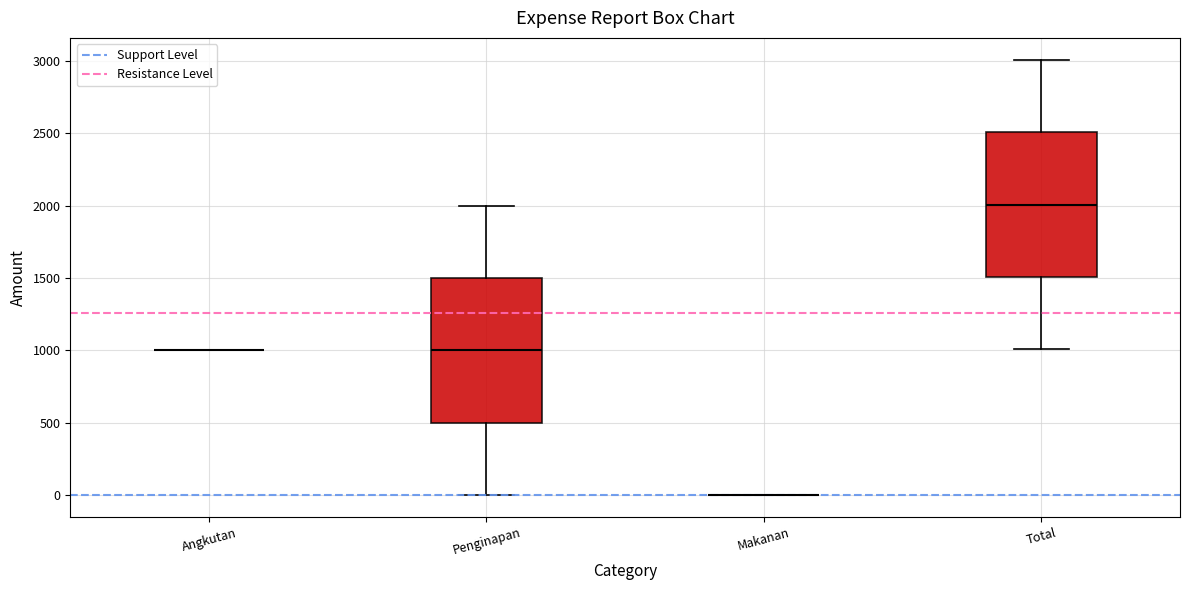

Where does the median line of the box for Total sit on the y-axis? The values are not printed on the chart, so give them approximately, as read against the axis.

2000